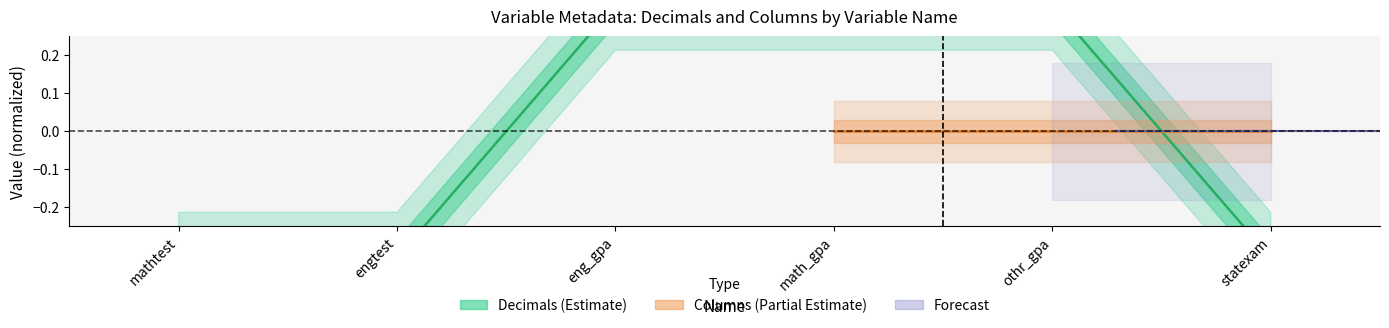

What is the change in value from mathtest to othr_gpa?

+0.7